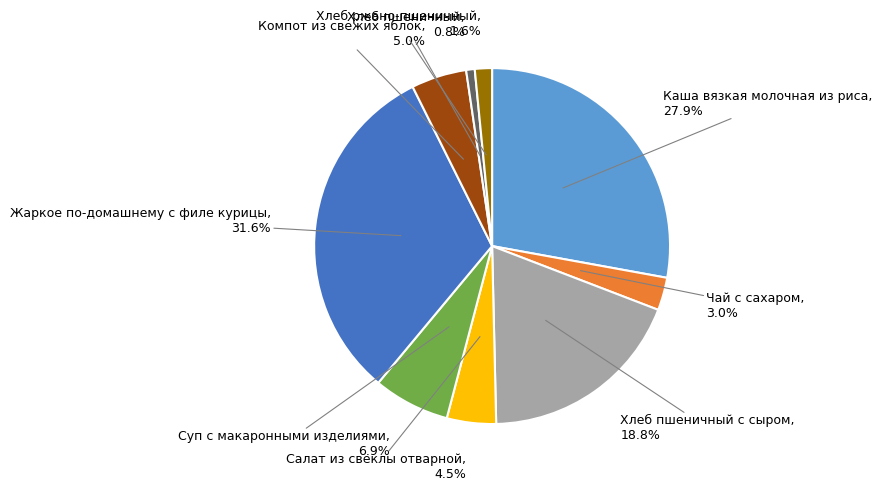

What percentage do Каша вязкая молочная из риса and Хлеб пшеничный с сыром together represent?

46.7%